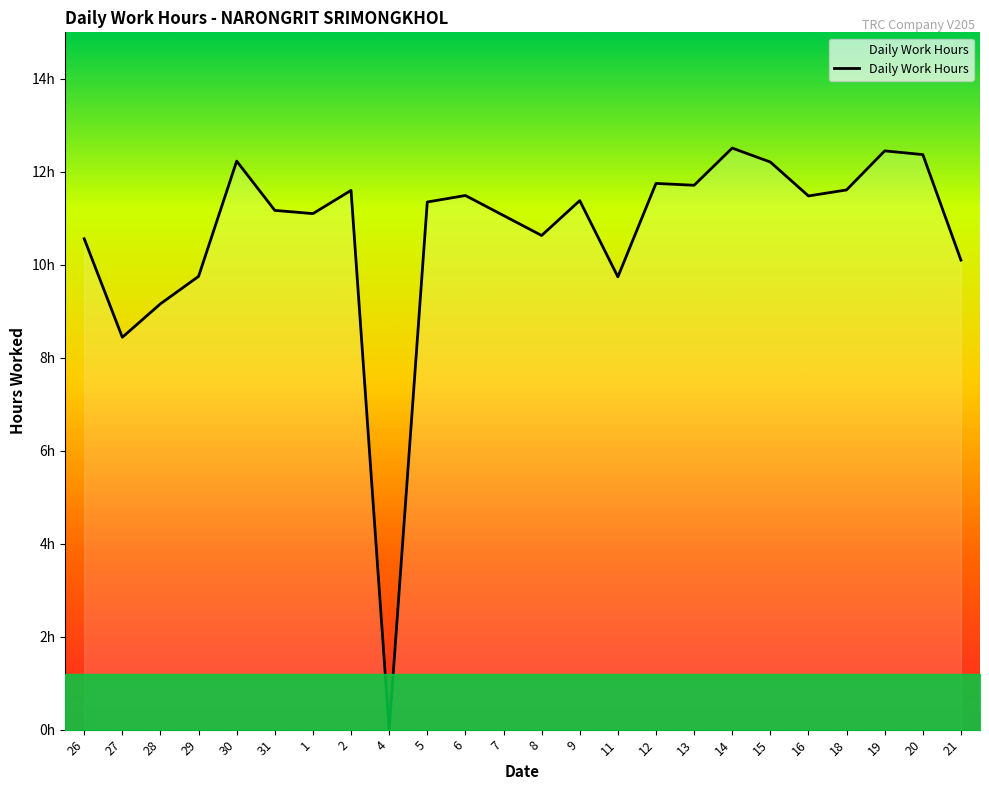

How many lines are shown in the chart?

1